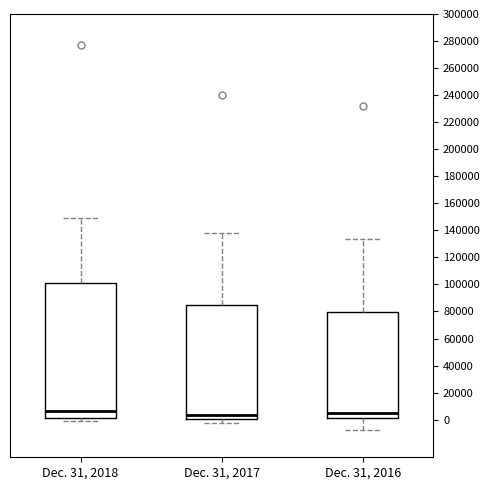

Where does the median line of the box for Dec. 31, 2016 sit on the y-axis? The values are not printed on the chart, so give them approximately, as read against the axis.

4000